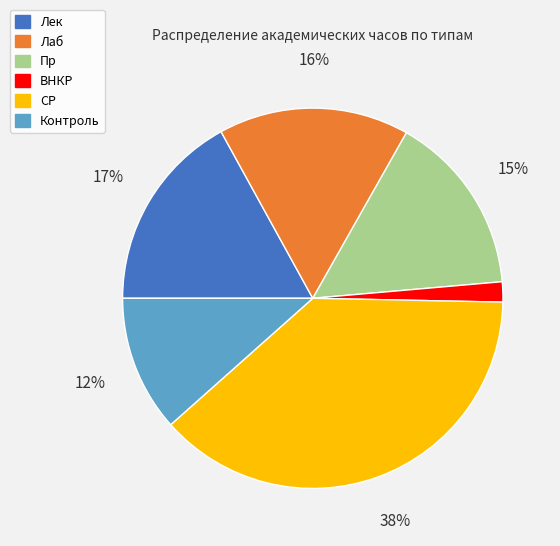

To the nearest percent, what portion does Контроль represent?

12%